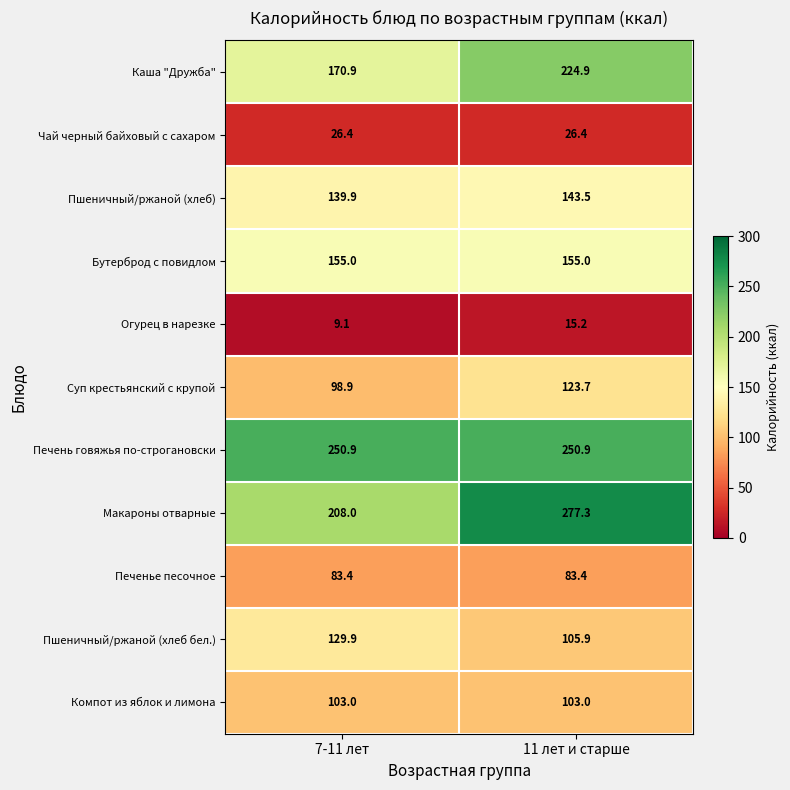

What is the average value of the Суп крестьянский с крупой series?

111.3